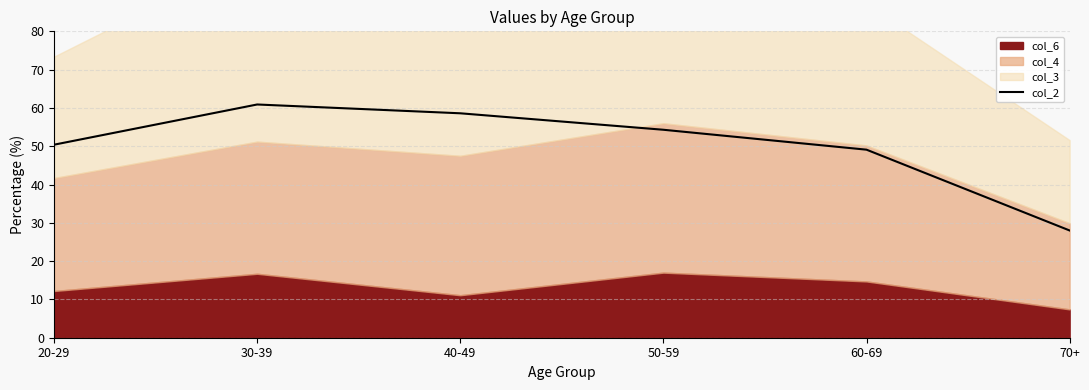

How many lines are shown in the chart?

1